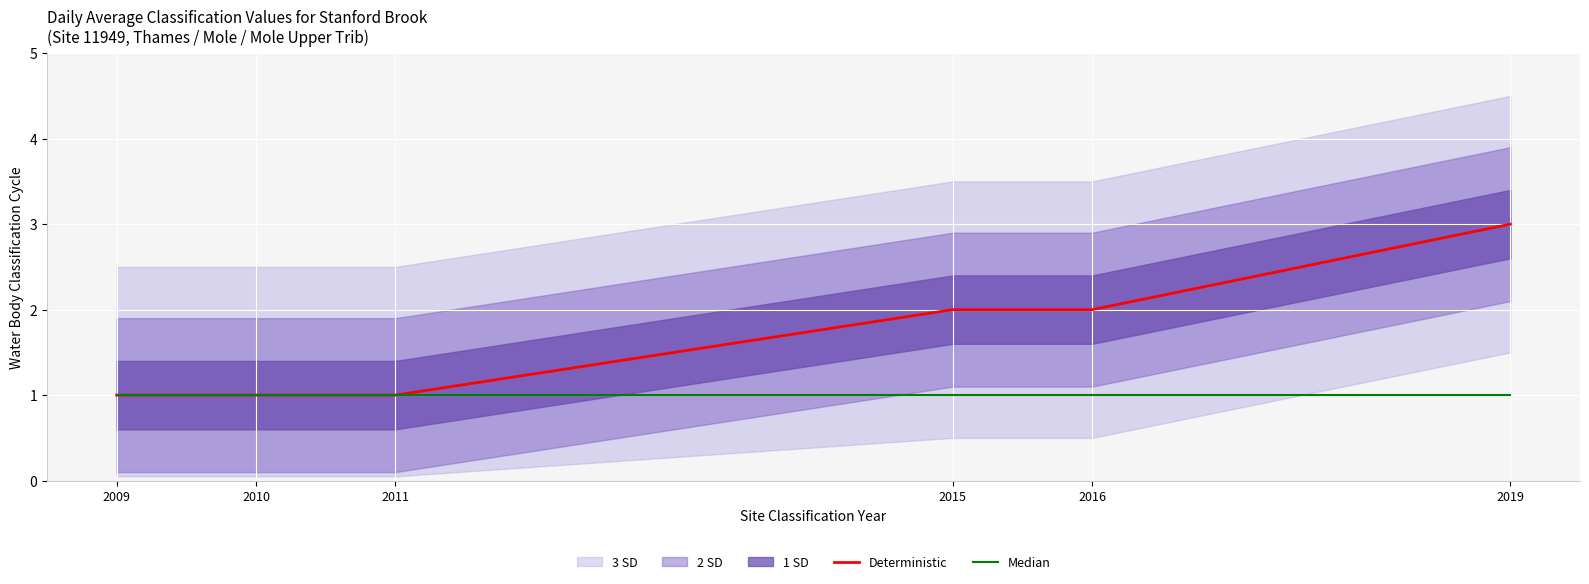

True or false: Deterministic and Median cross at least once.

False